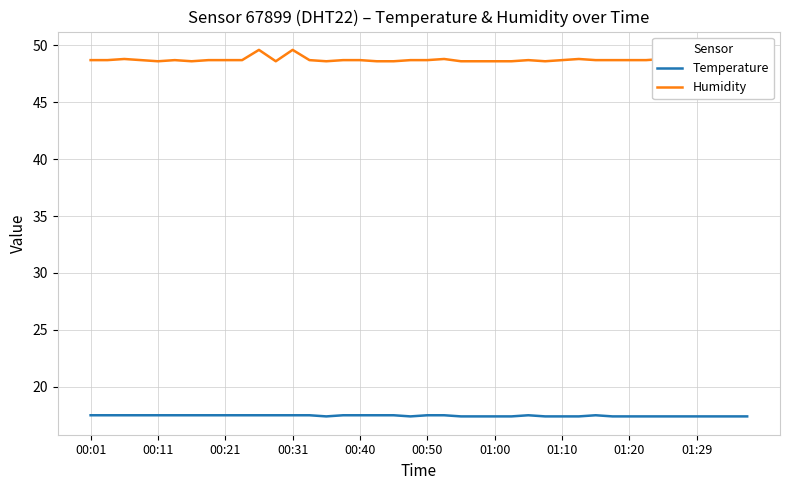

True or false: Humidity and Temperature cross at least once.

False